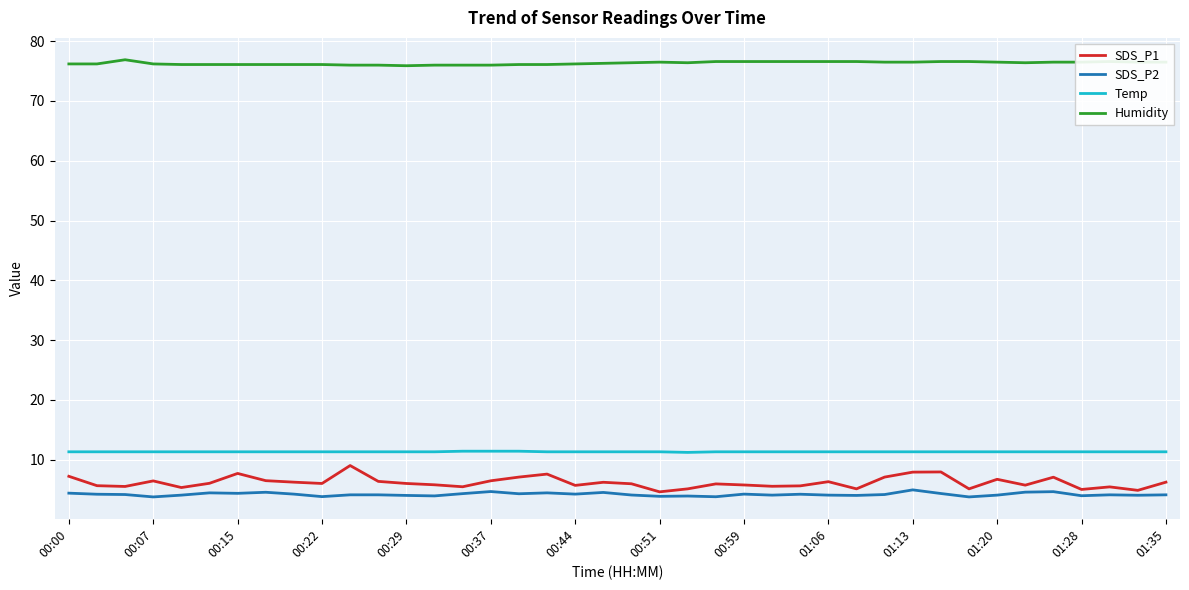

Which series has the widest spread of values?

SDS_P1